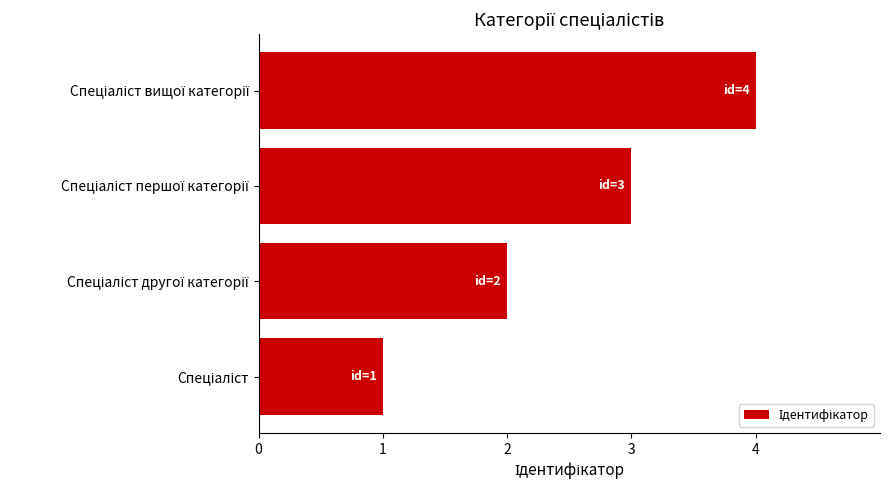

How many series are shown in this chart?

1